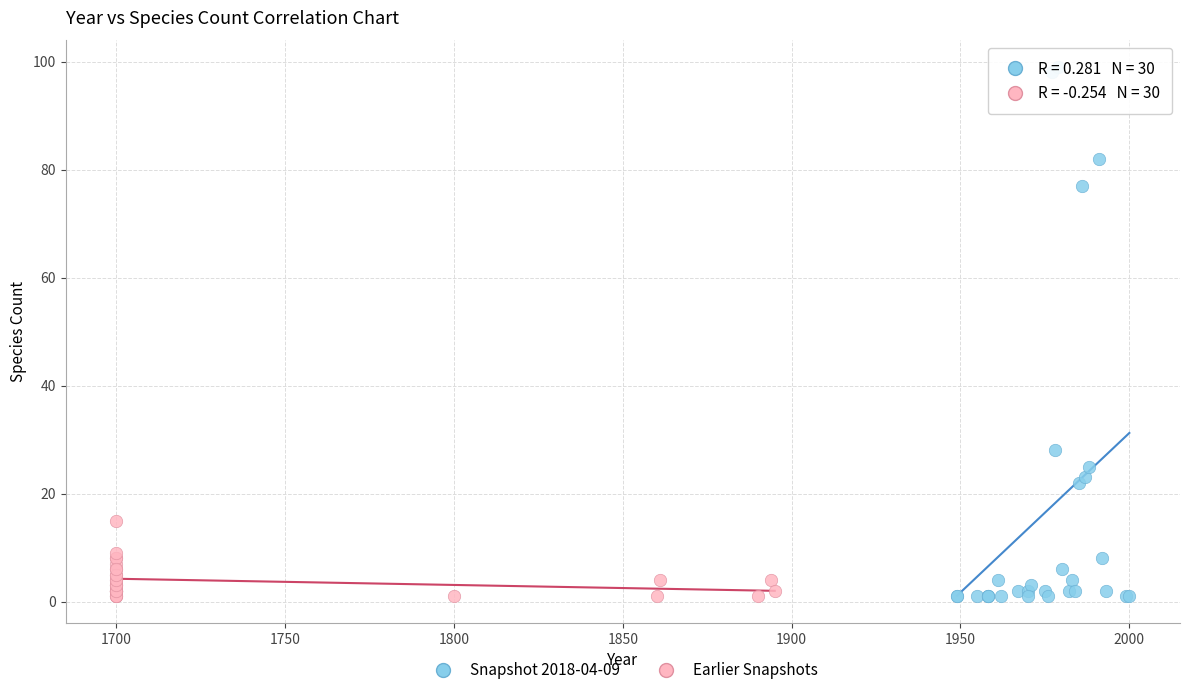

Which series reaches the maximum Y coordinate?

Snapshot 2018-04-09